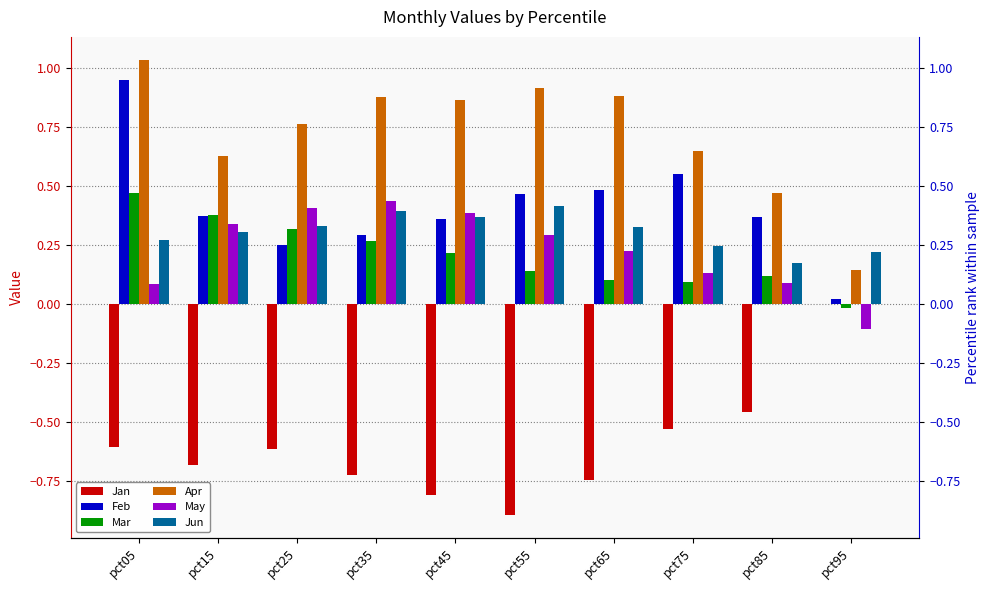

Which series has the largest total across all categories?

Apr